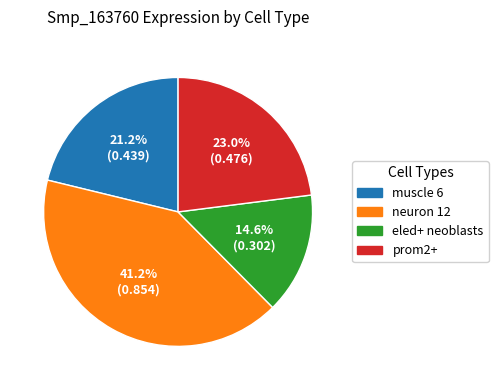

Which slice is the smallest?

eled+ neoblasts